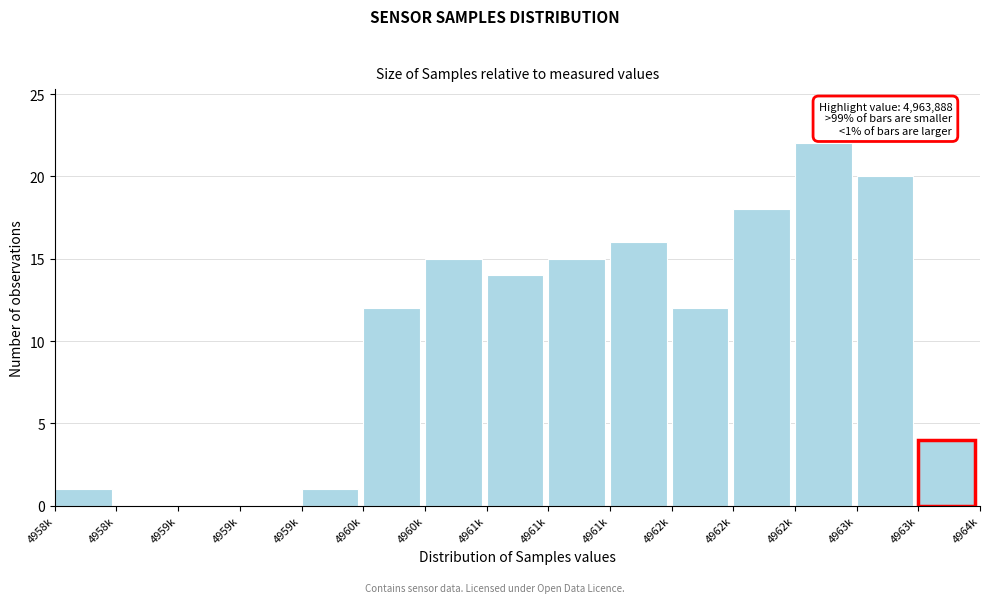

Are the bars horizontal?

No